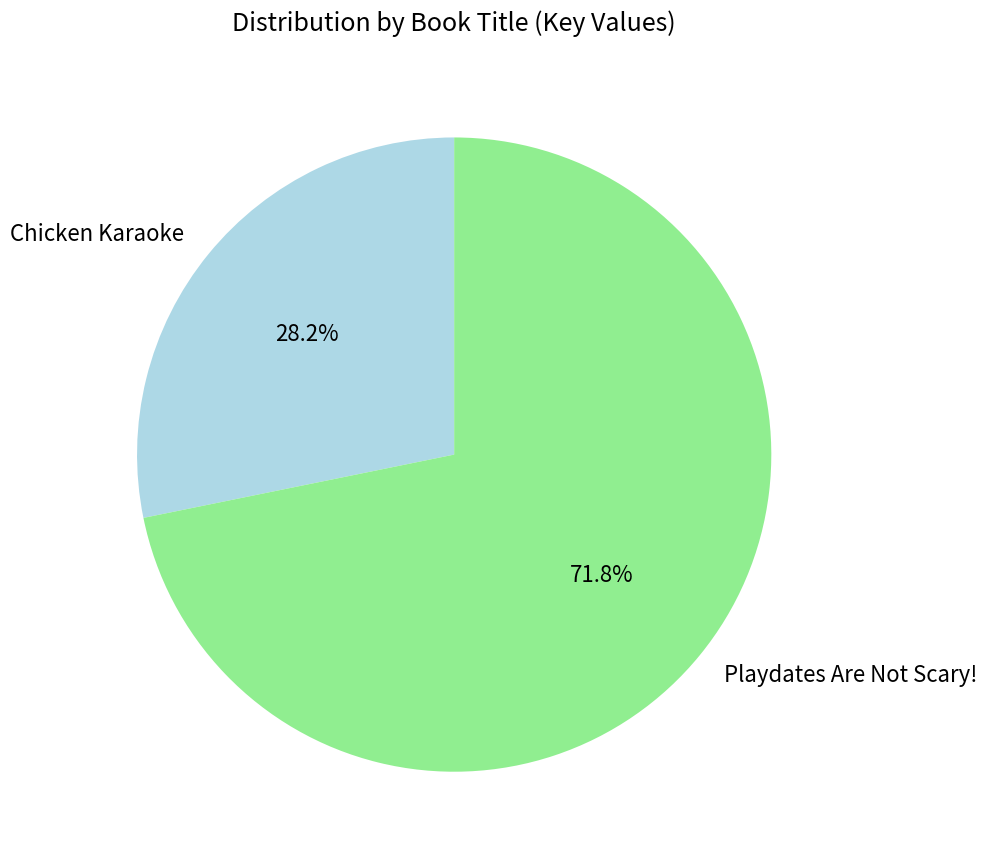

Which has a higher value, Chicken Karaoke or Playdates Are Not Scary!?

Playdates Are Not Scary!